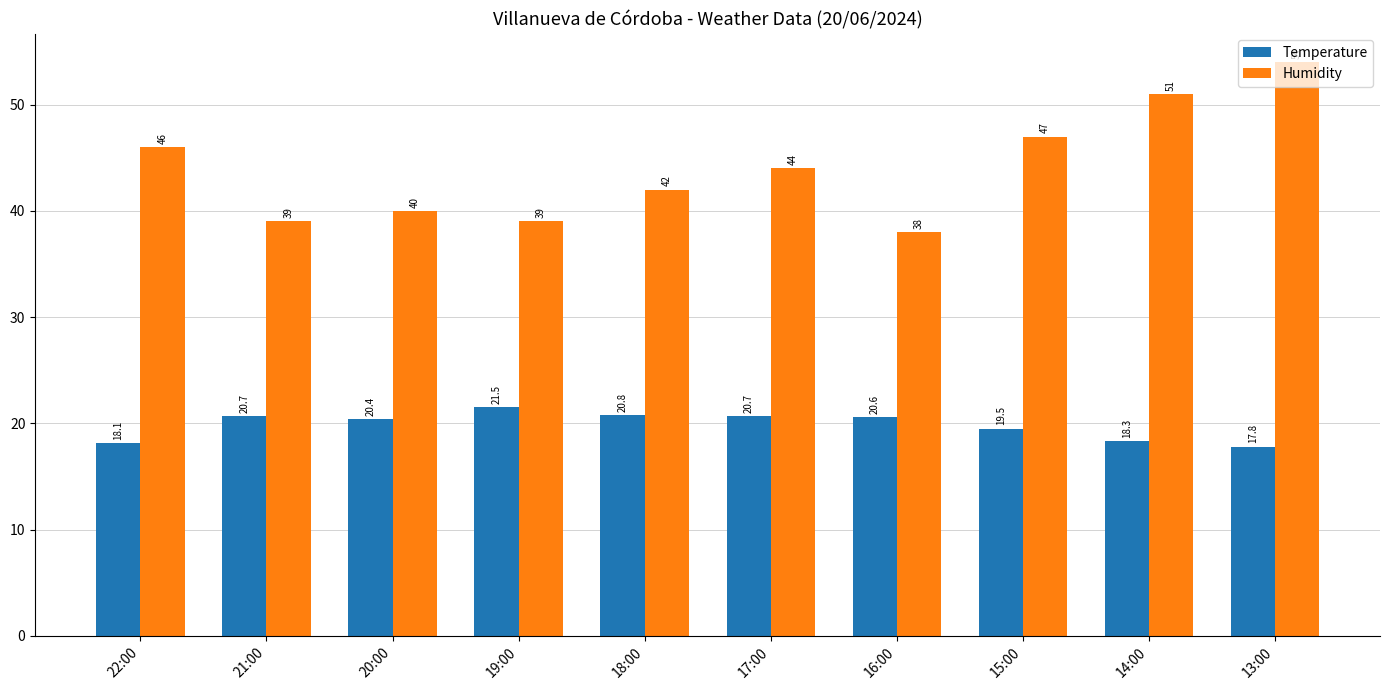

Which series changed the most between 22:00 and 14:00?

Humidity